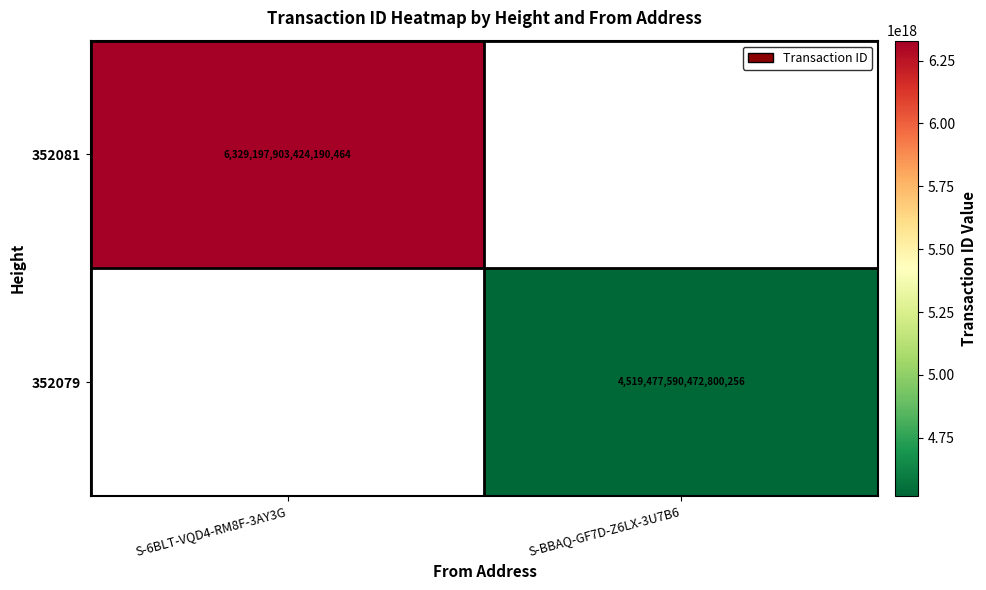

Is it true that 352081 equals 3581139345479278592 at S-6BLT-VQD4-RM8F-3AY3G?

False